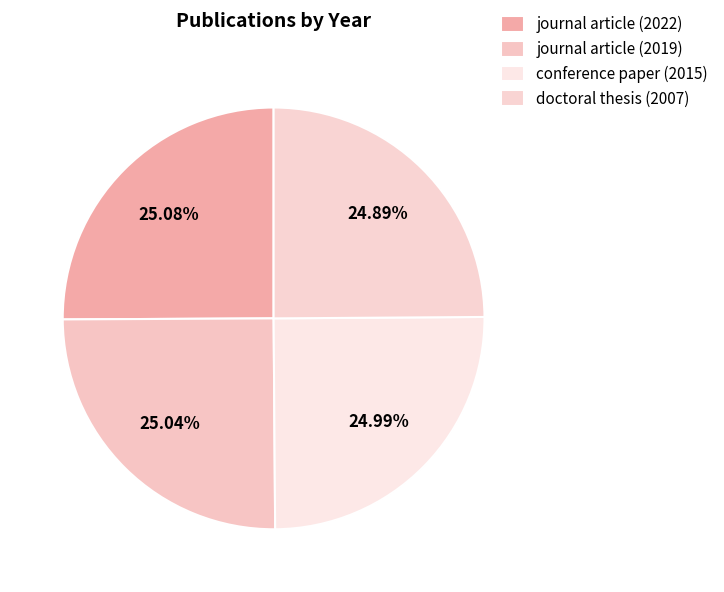

To the nearest percent, what percentage of the pie is journal article (2019)?

25%